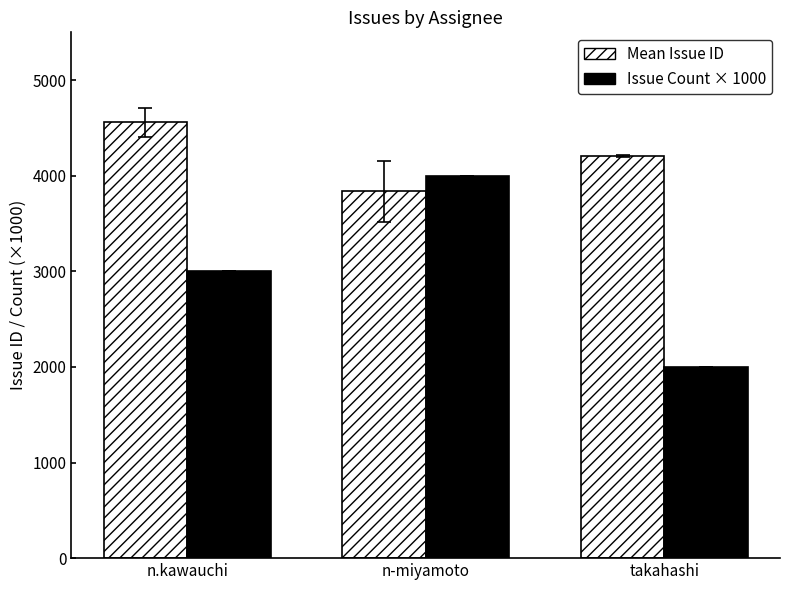

At which label does Mean Issue ID first exceed 4205?

n.kawauchi